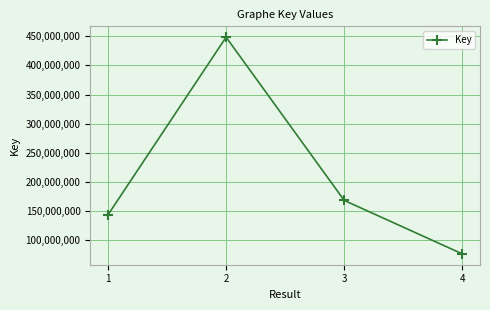

How many points are higher than both their immediate neighbors (excluding endpoints)?

1